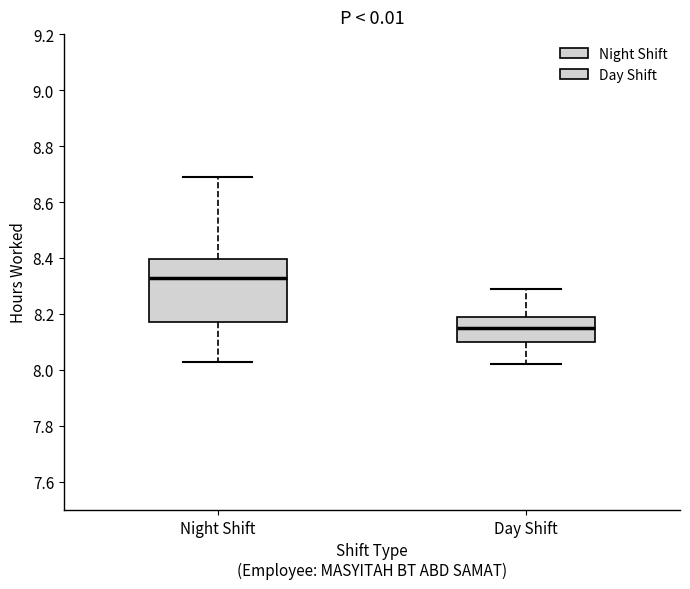

Which box is the tallest, from its lower edge to its upper edge?

Night Shift